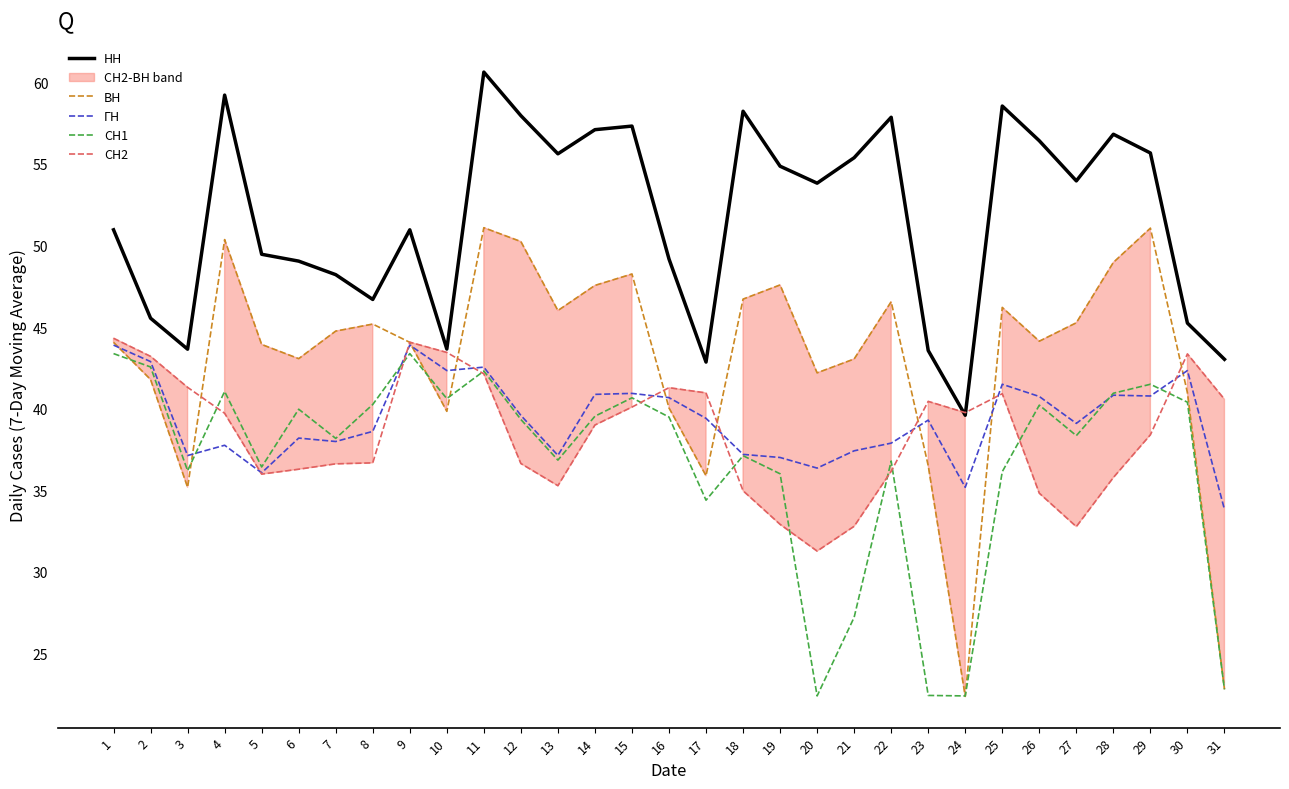

Between 14 and 24, which is larger?

14